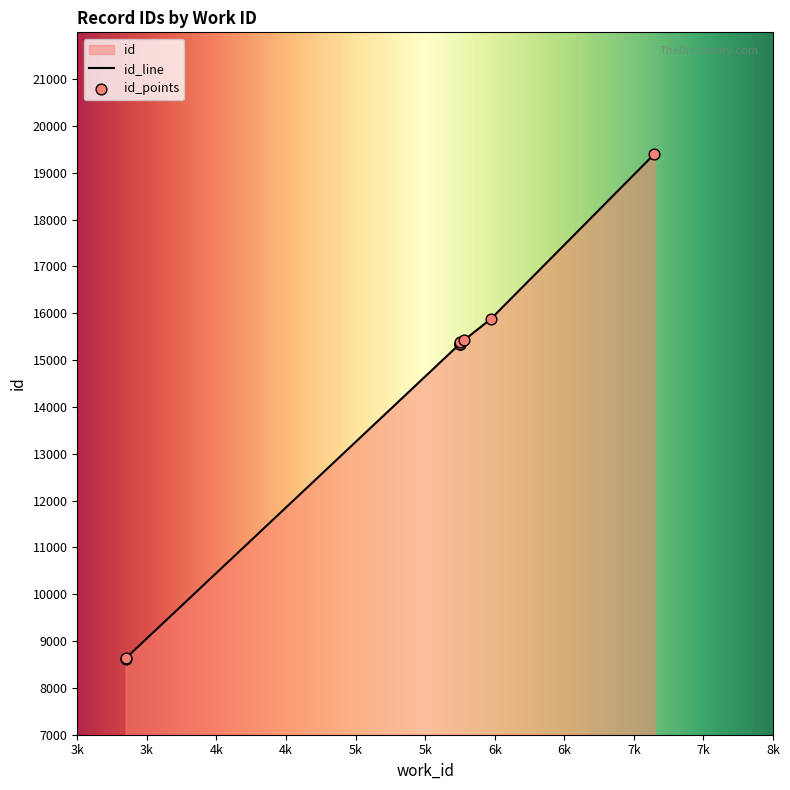

Which has a higher value, 5748 or 5748?

5748